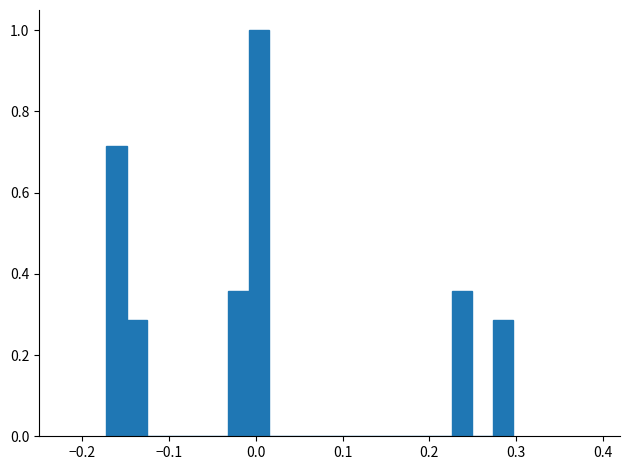

Read against the x-axis, roughly where is the centre of the tallest bar?

0.00